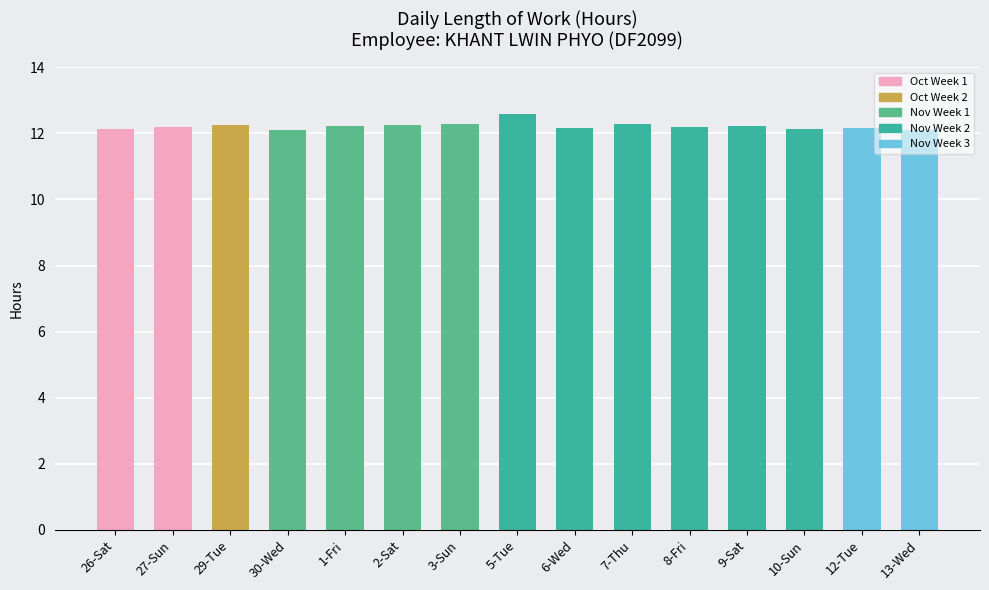

How many values are between 12 and 13?

15